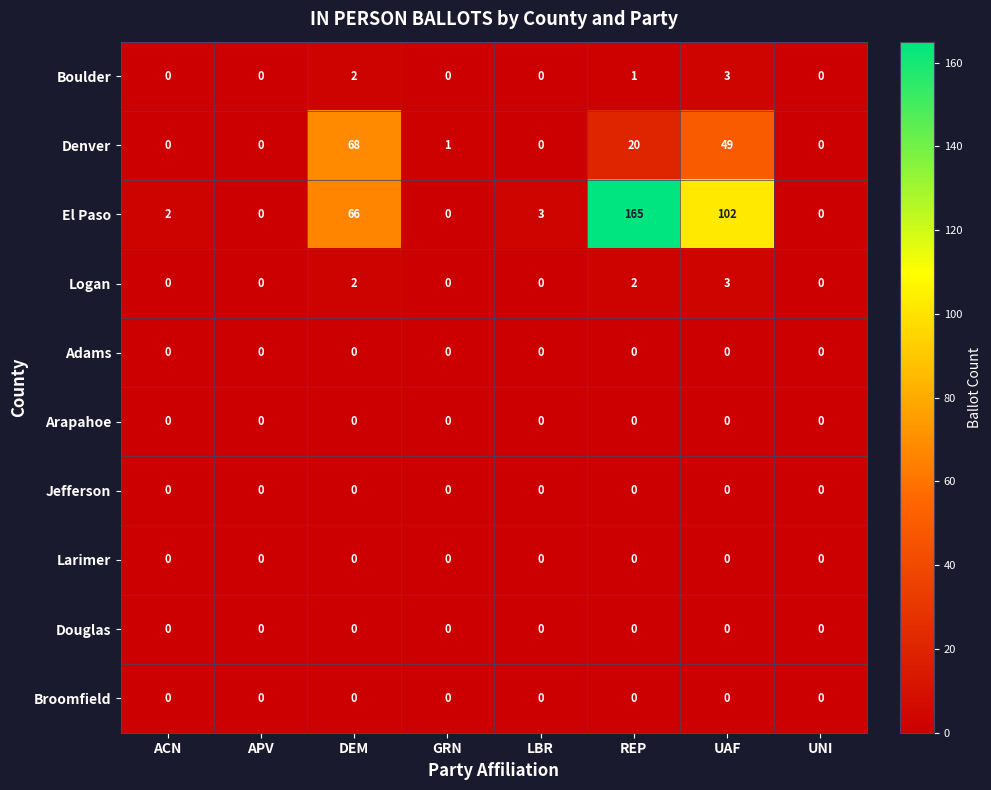

What is the sum of all El Paso values?

338